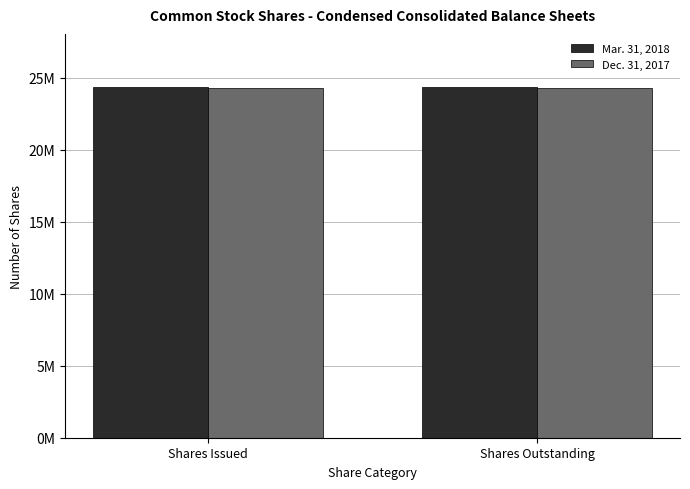

What are all the series names shown in the legend?

Mar. 31, 2018, Dec. 31, 2017